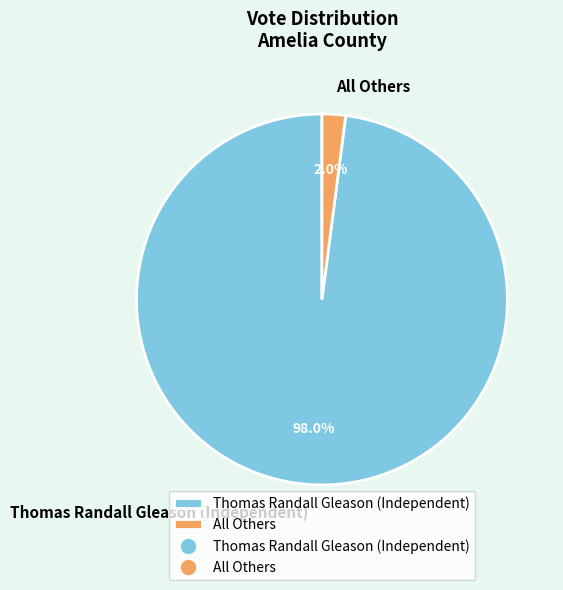

Is there a majority slice in this chart?

Yes